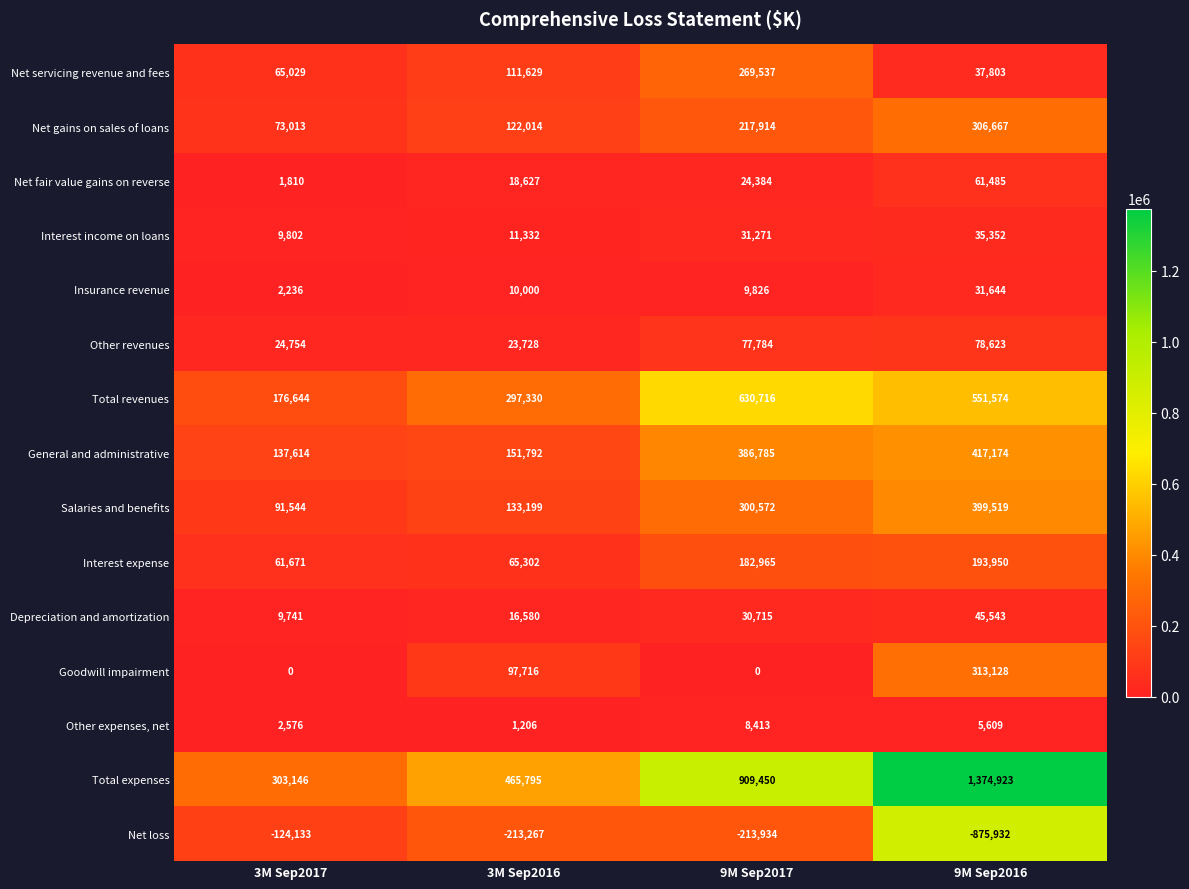

What is the difference between the General and administrative values at 9M Sep2016 and 9M Sep2017?

30389